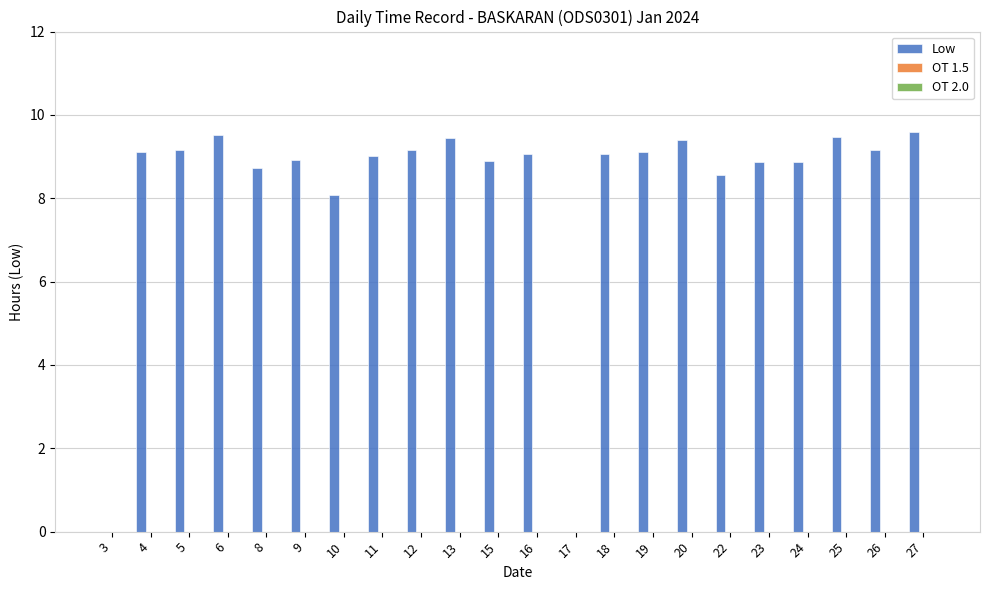

What is the sum of the values at 18 and 22?

17.6